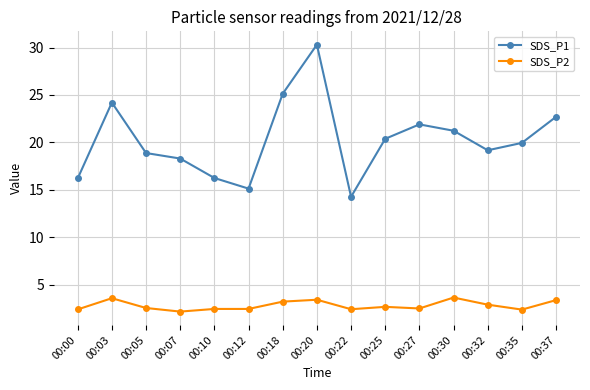

How many series are shown in this chart?

2